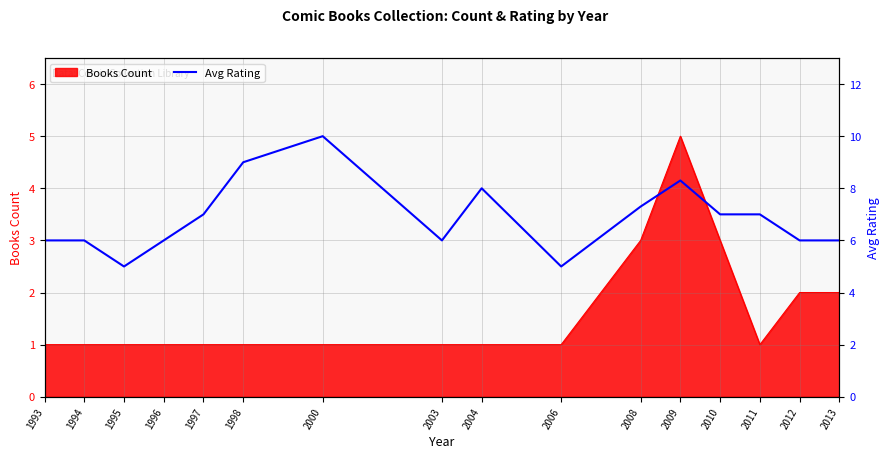

What is the sum of the values at 2013 and 2009?

14.3